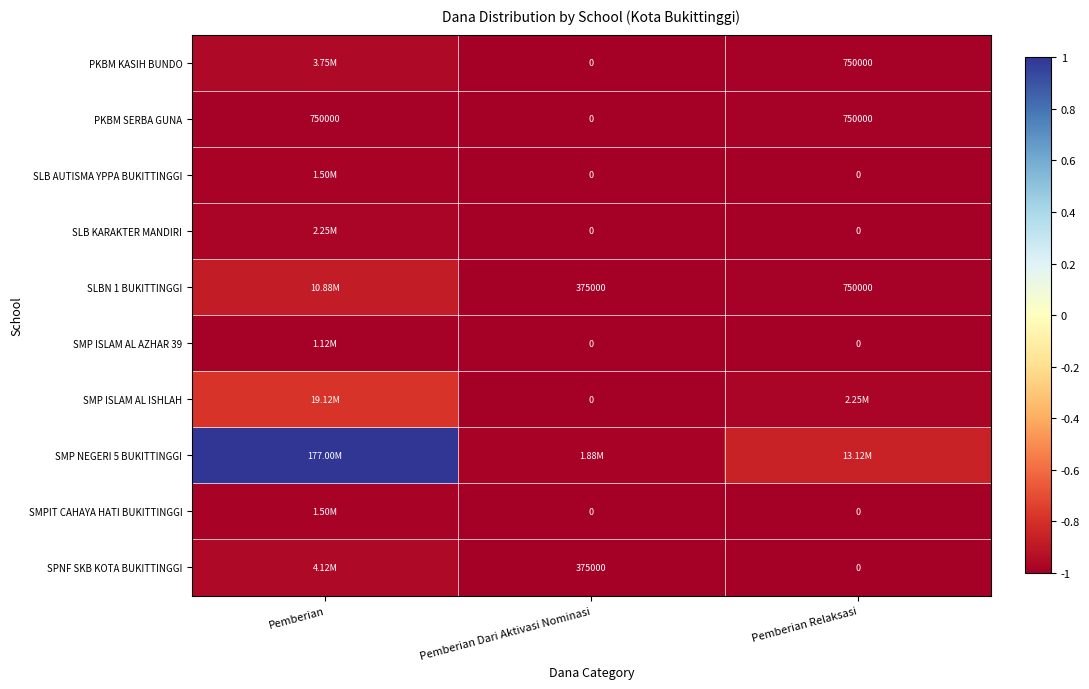

Is the value of PKBM SERBA GUNA at Pemberian greater than the value of SMPIT CAHAYA HATI BUKITTINGGI at Pemberian Dari Aktivasi Nominasi?

Yes